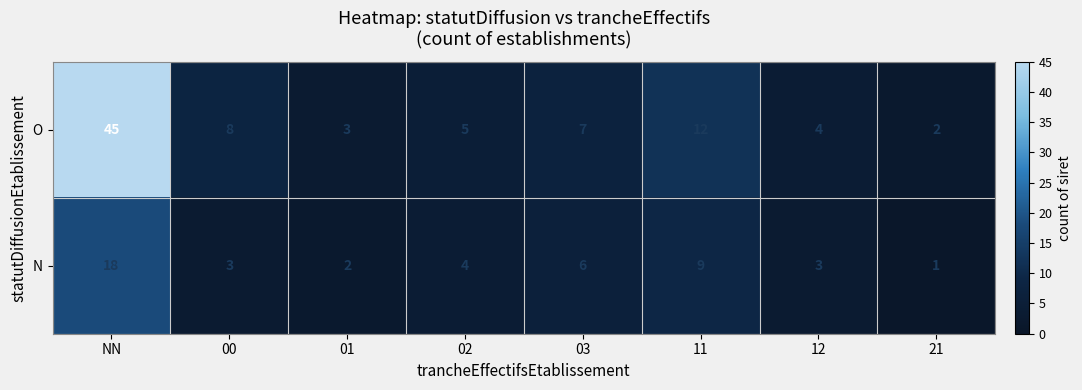

At which category does the chart reach its peak across all series?

NN